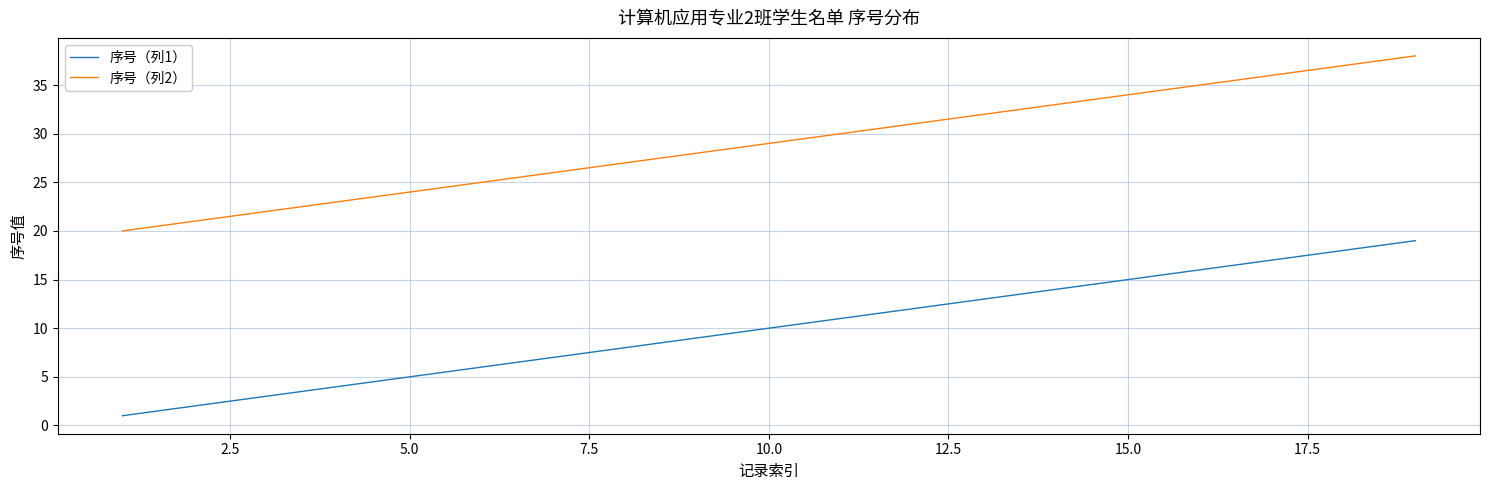

What is the highest value of the 序号（列1） series?

19